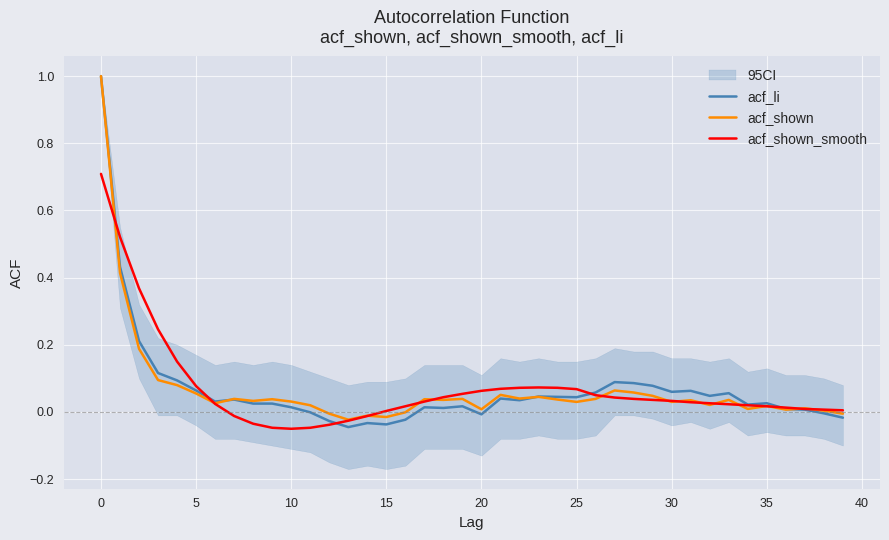

How many lines are shown in the chart?

3